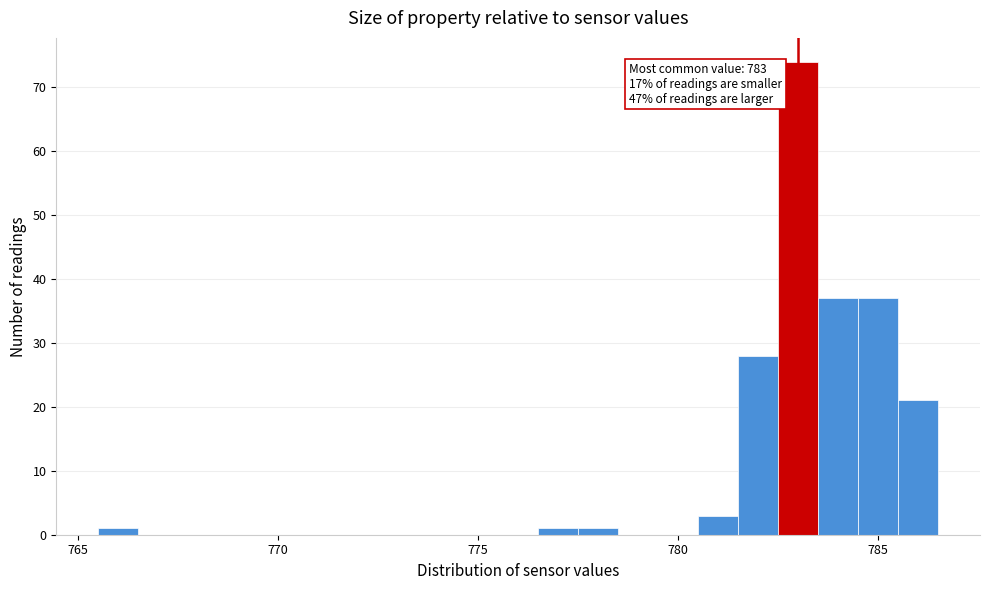

Read against the x-axis, roughly where is the centre of the tallest bar?

783.0